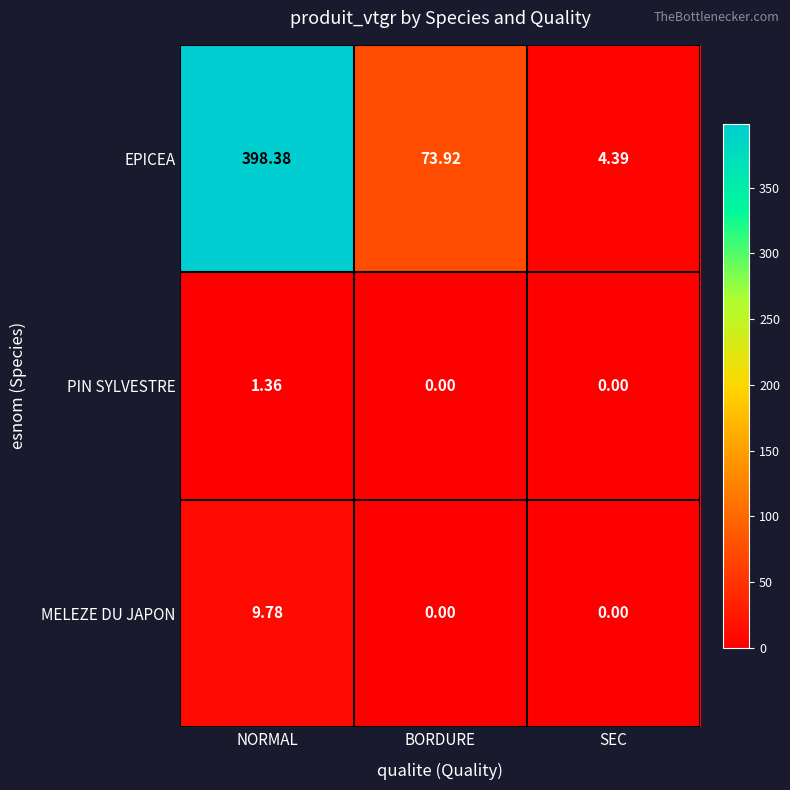

Which series changed the most between BORDURE and SEC?

EPICEA